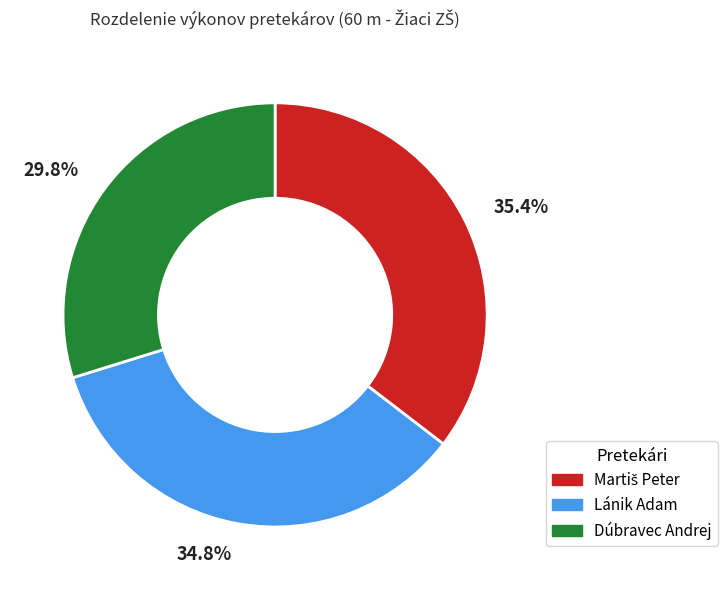

Between Lánik Adam and Dúbravec Andrej, which is larger?

Lánik Adam